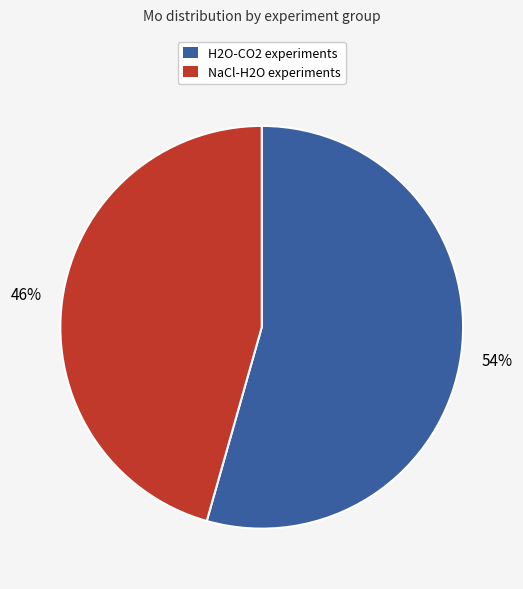

To the nearest percent, what is the average slice percentage?

50%